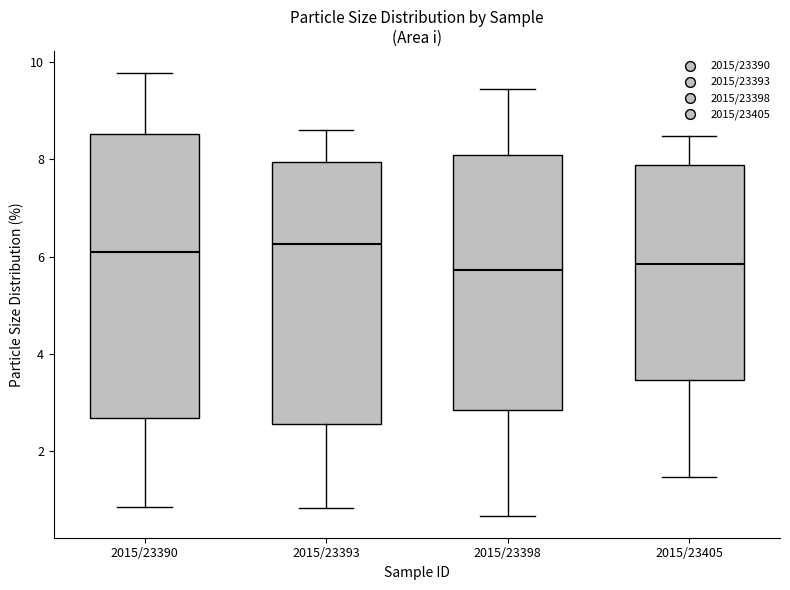

Comparing the boxes themselves (not the whiskers), which one is the tallest?

2015/23390